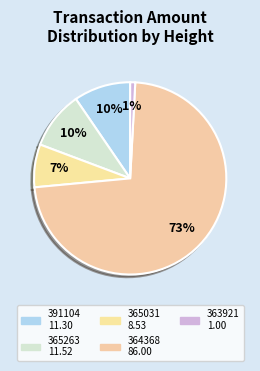

Rank the categories by value from lowest to highest.

Ordinary Payment (363921), Ordinary Payment (365031), Ordinary Payment (391104), Ordinary Payment (365263), Ordinary Payment (364368)